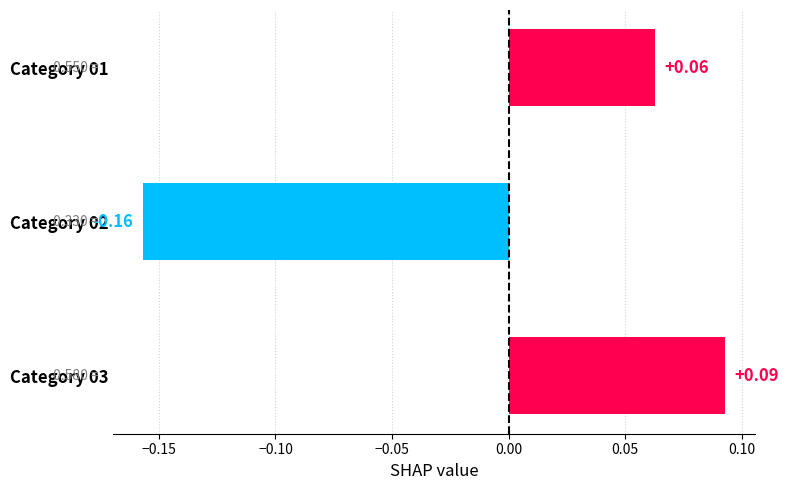

Rank the categories by value from lowest to highest.

Category 02, Category 01, Category 03